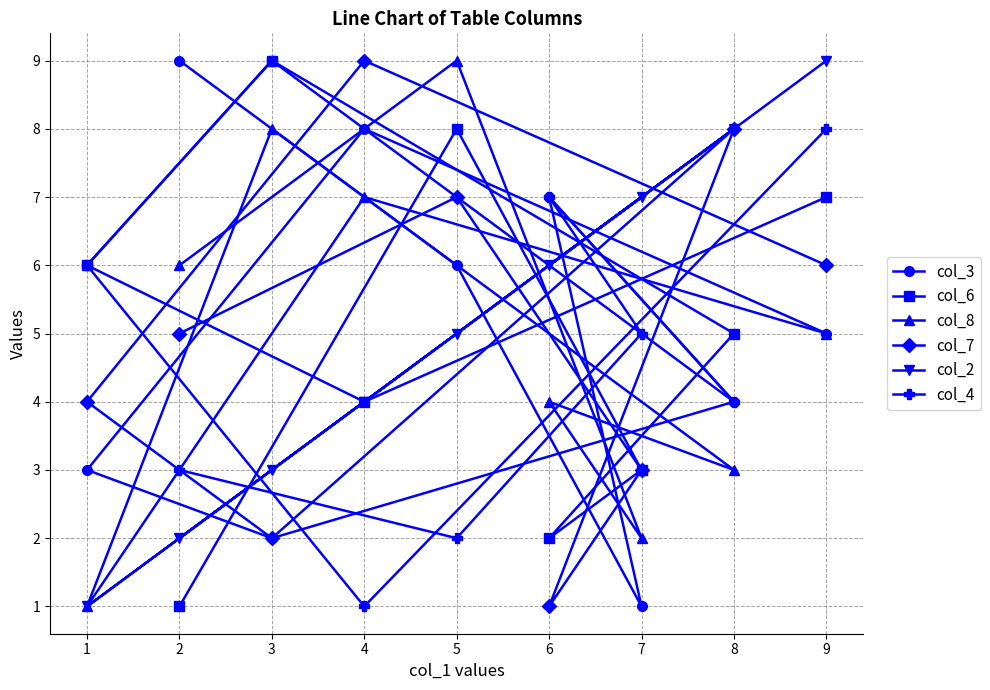

At which category does col_7 reach its first local valley?

3